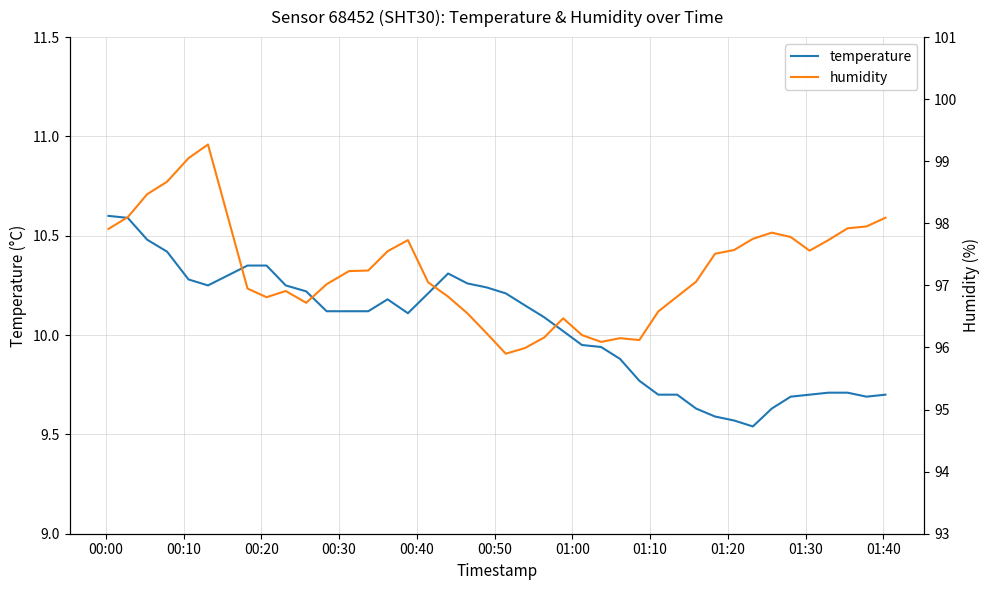

What is the minimum value for humidity?

95.9